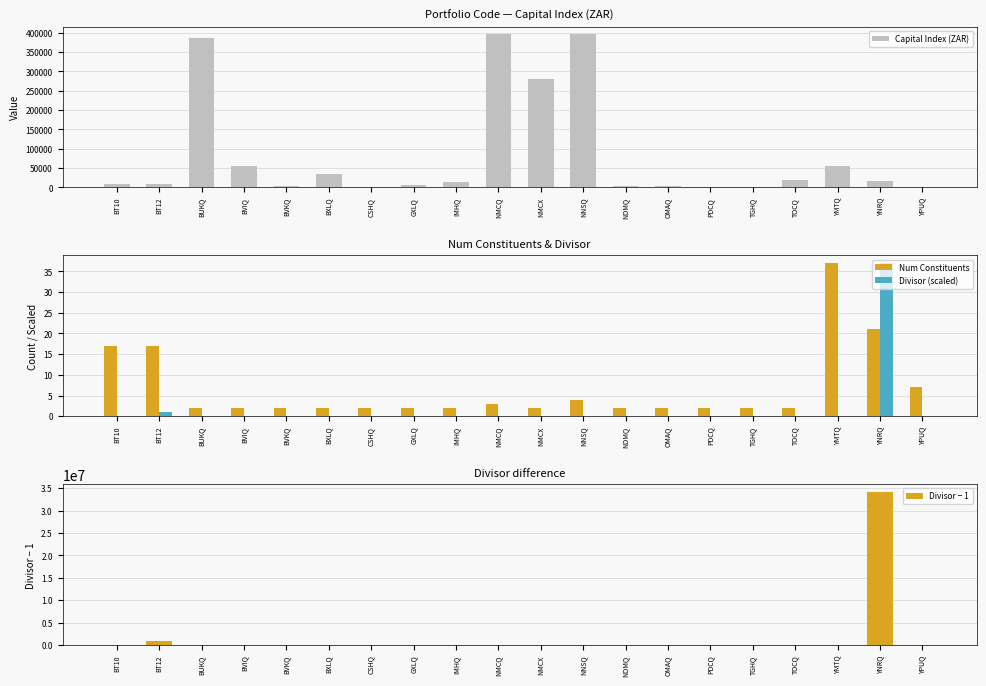

What are all the series names shown in the legend?

Capital Index (ZAR), Num Constituents, Divisor (scaled), Divisor − 1